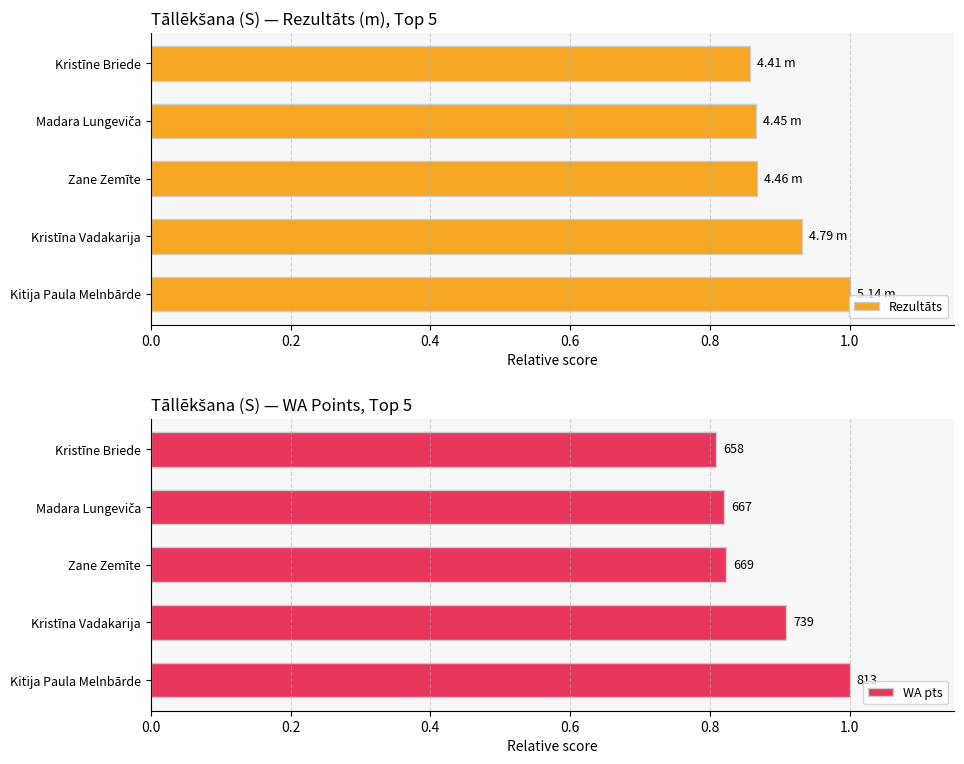

Reading left to right, transcribe all the data shown in this chart.

Rezultāts: 1.0	0.9	0.9	0.9	0.9
WA pts: 1.0	0.9	0.8	0.8	0.8